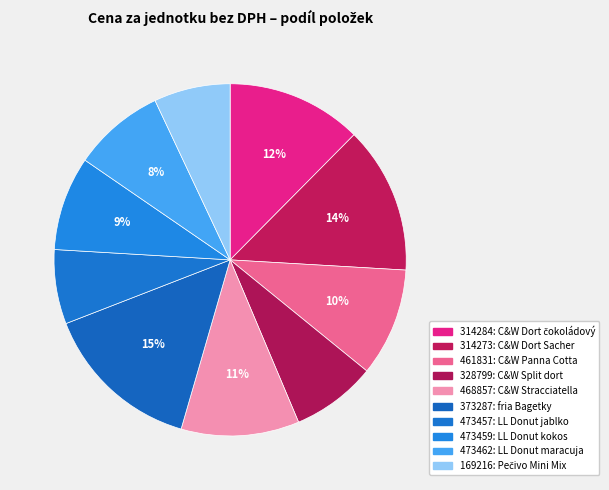

What percentage is the 461831 slice, to the nearest percent?

10%